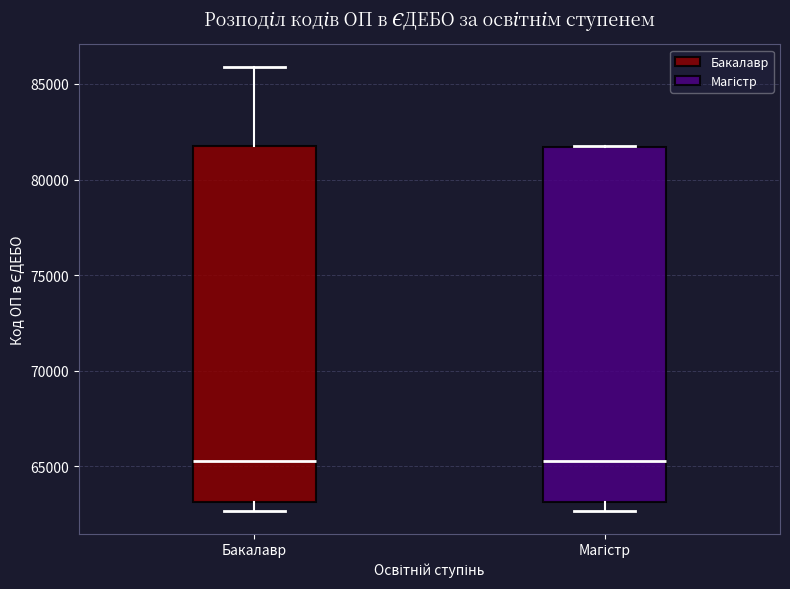

Reading left to right, transcribe this box plot: for each box, give where its median line is, the range the box spans, and where its two whiskers end, as read against the y-axis. The values are not printed on the chart, so give them approximately, as read against the axis.

Бакалавр: median 65500, box 63000 to 81500, whiskers 62500 to 86000
Магістр: median 65000, box 63000 to 81500, whiskers 62500 to 81500